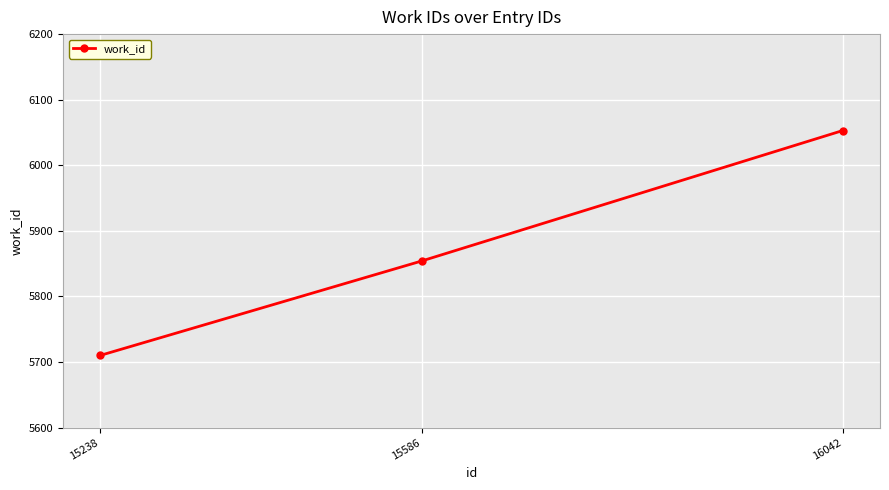

How many distinct data groups are displayed?

1